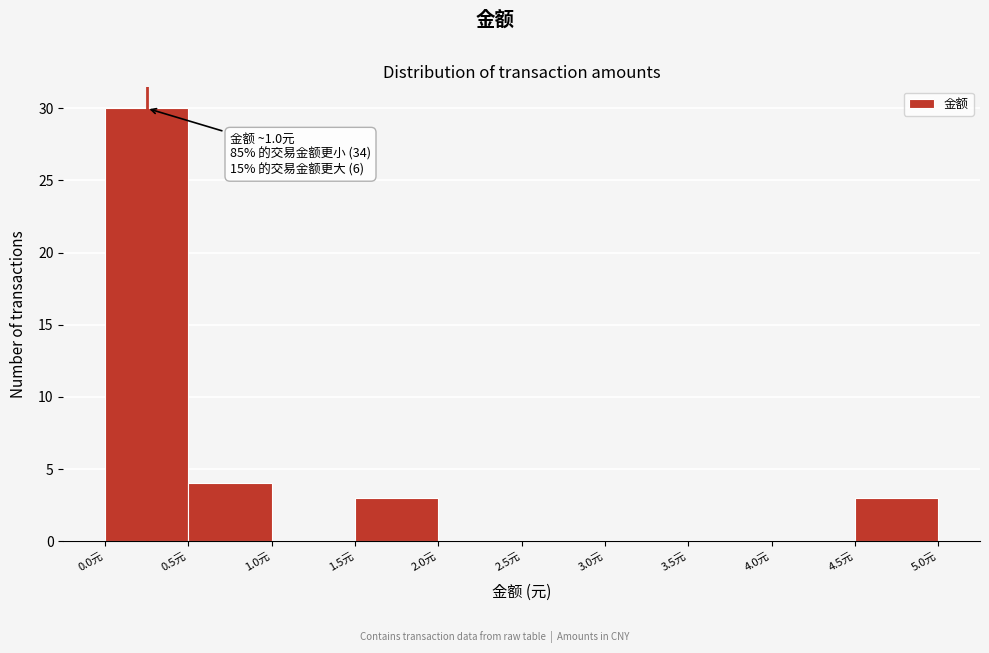

Which range on the x-axis has the tallest bar?

0.0 to 0.5